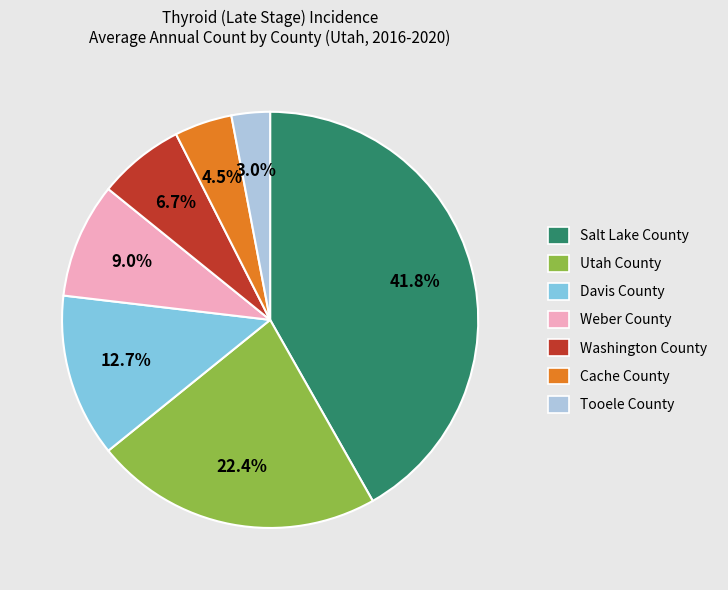

Which has a higher value, Tooele County or Weber County?

Weber County